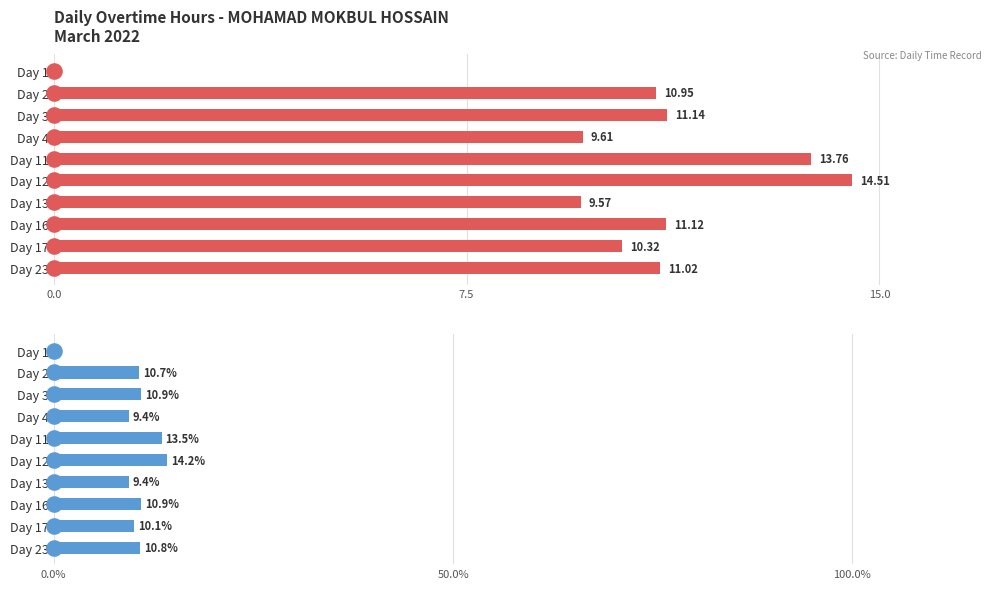

Which series has the largest Y range (max minus min)?

Overtime Hours